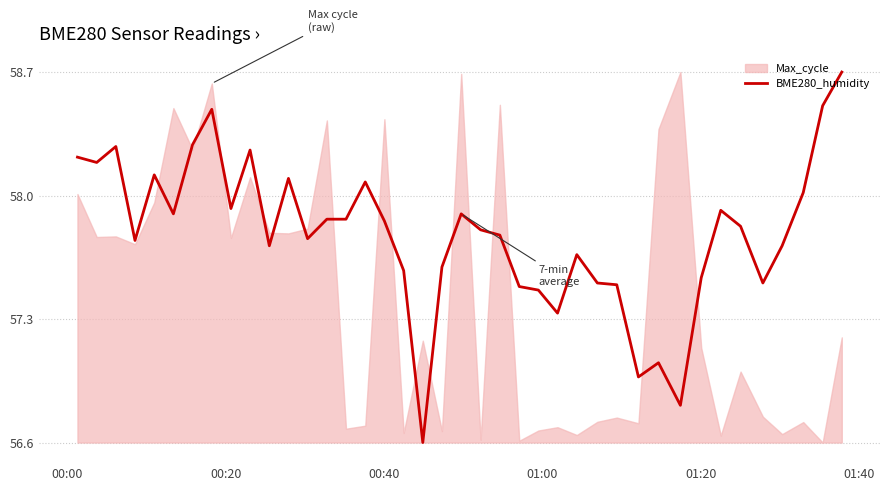

What is the value of the 15th point from the left?

57.9